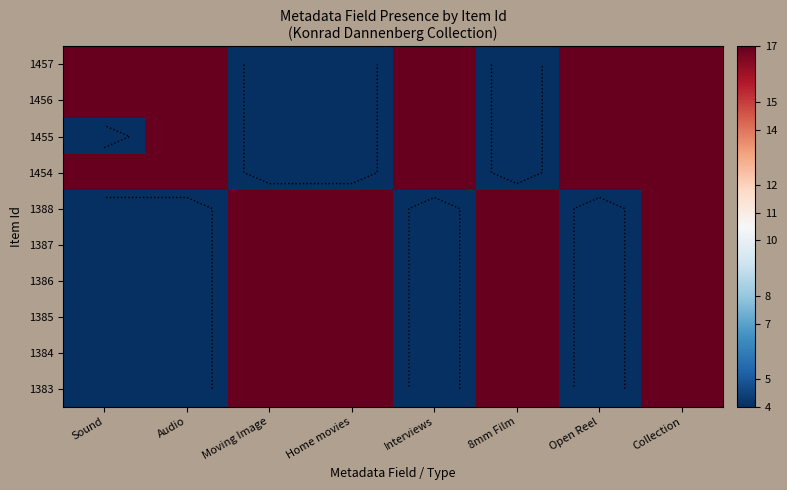

What is the sum of the 1385 values at Interviews and 8mm Film?

21